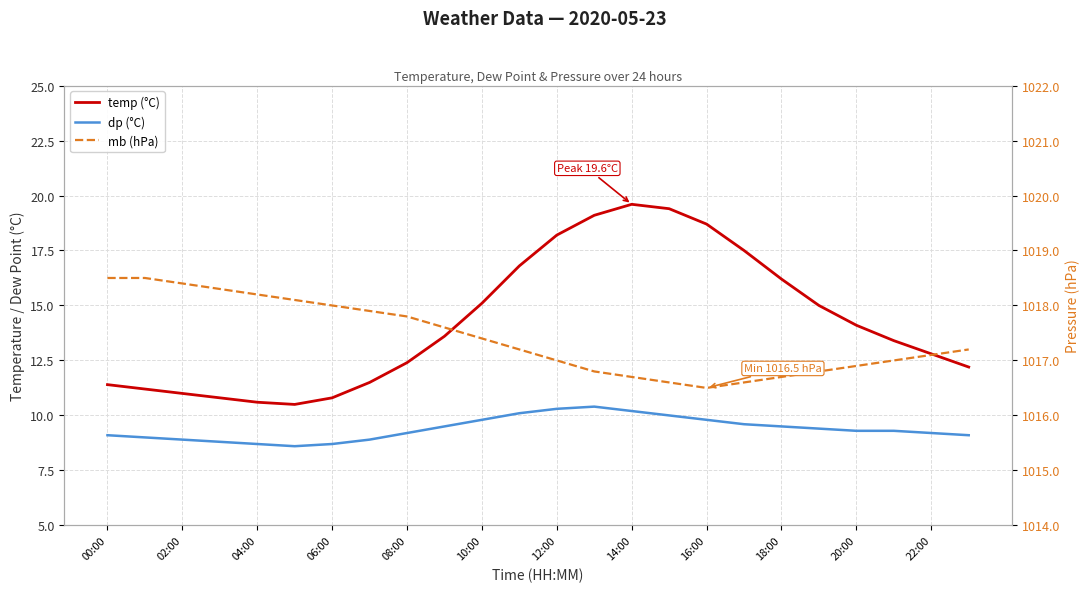

Which series changed the most between 00:00 and 19?

temp (°C)